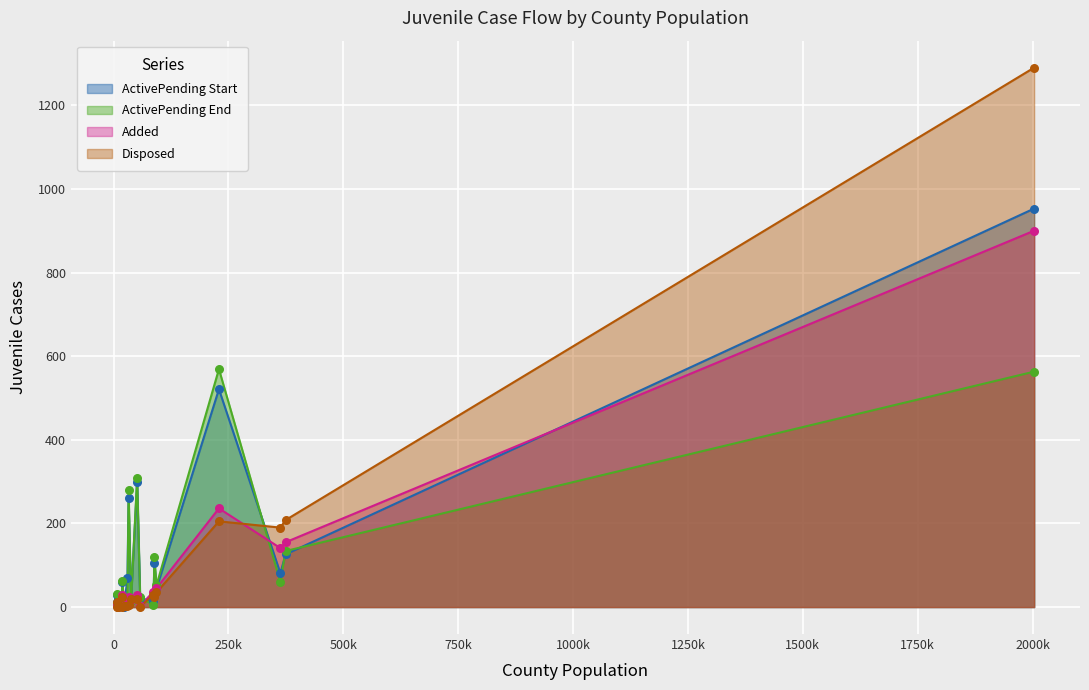

Which series has the widest spread of values?

Disposed